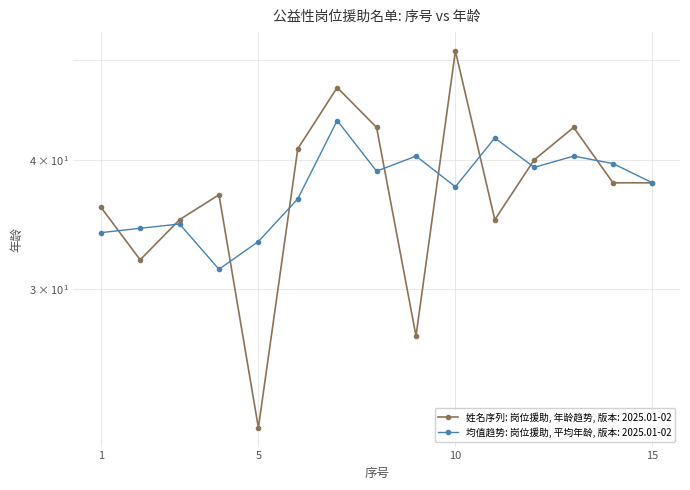

Where is the first local minimum?

2